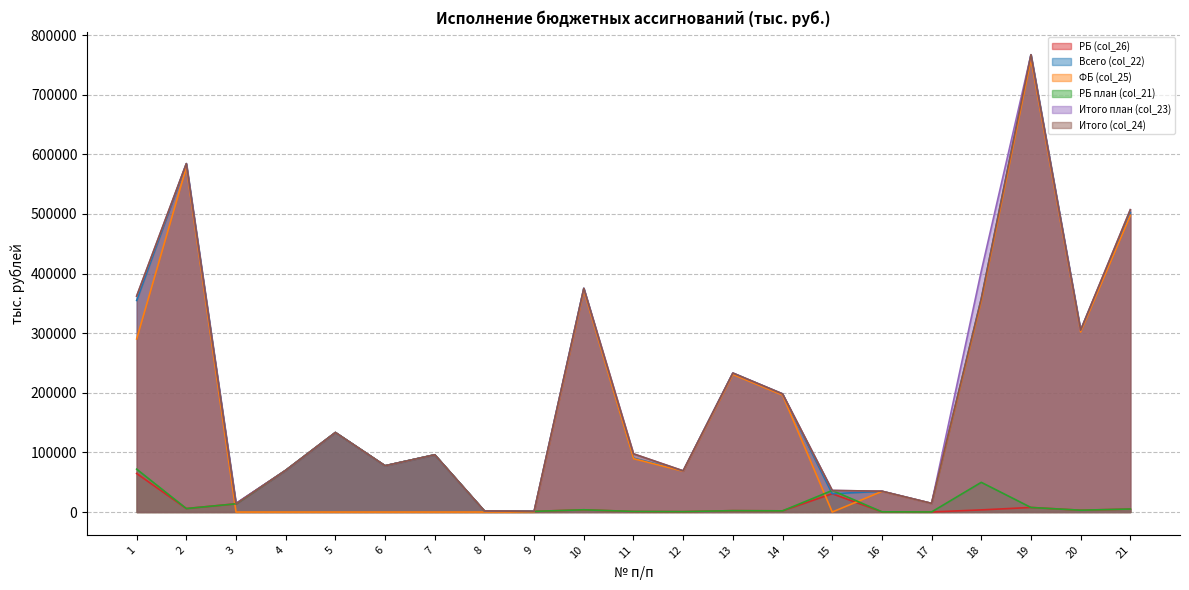

Does the chart display data point markers on the line(s)?

No